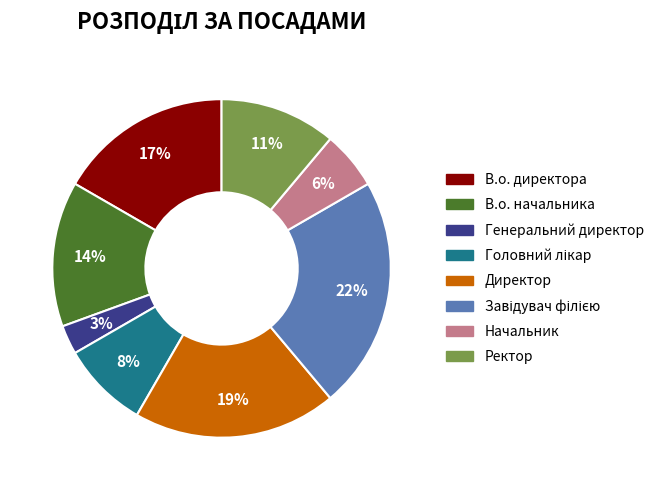

Count the number of slices in the pie.

8